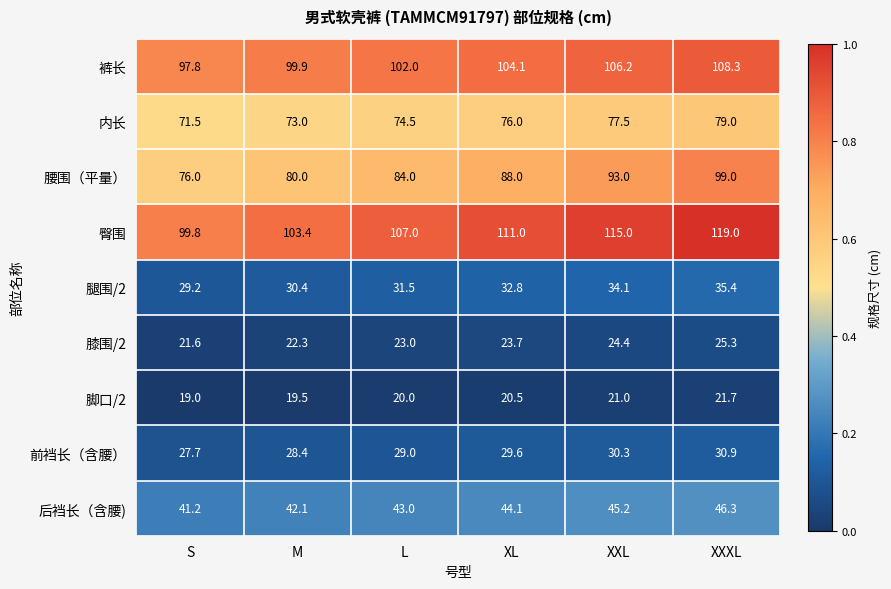

At S, list the series in order from smallest to largest.

脚口/2, 膝围/2, 前裆长（含腰）, 腿围/2, 后裆长（含腰), 内长, 腰围（平量）, 裤长, 臀围